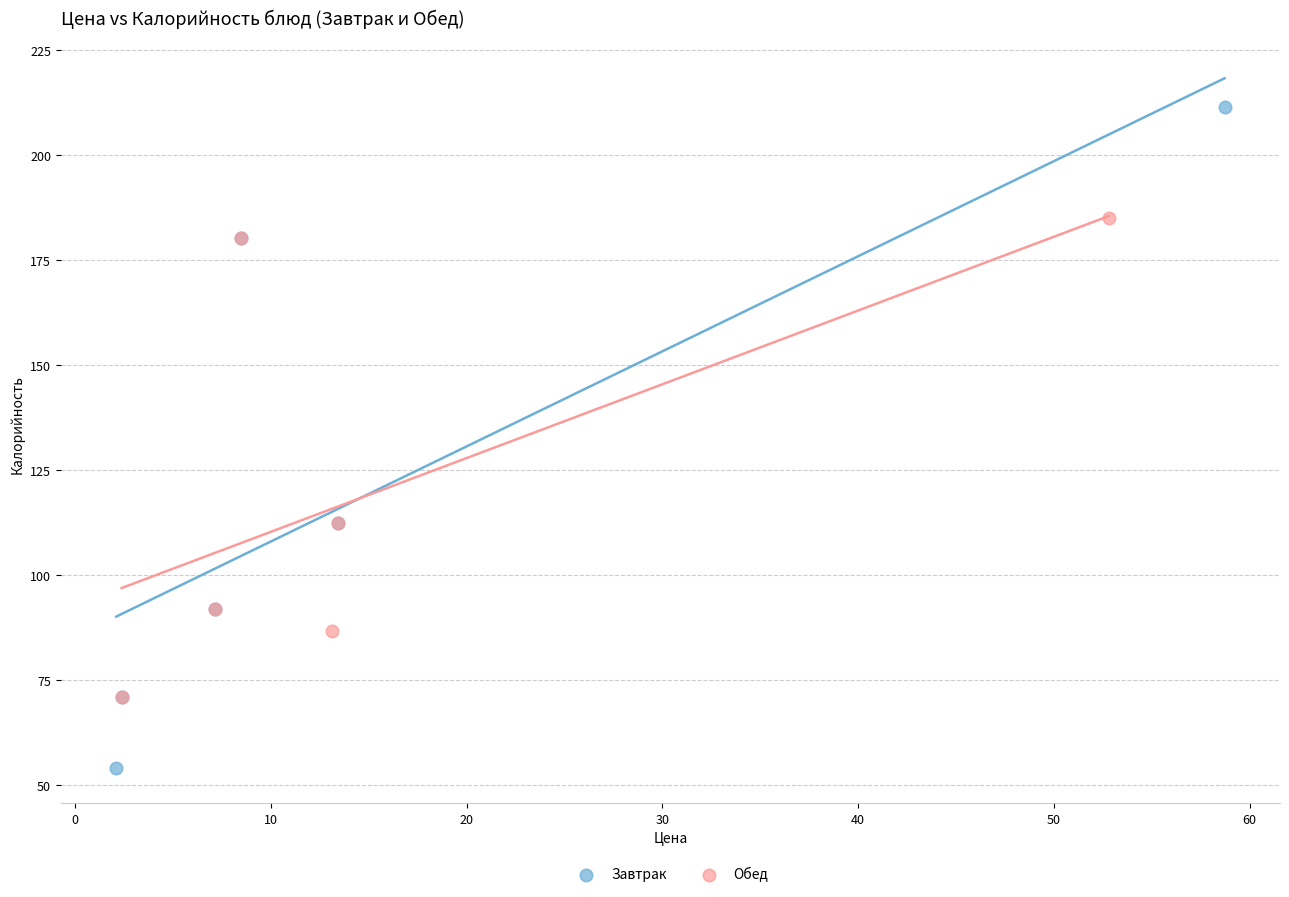

Which series has the largest Y range (max minus min)?

Завтрак